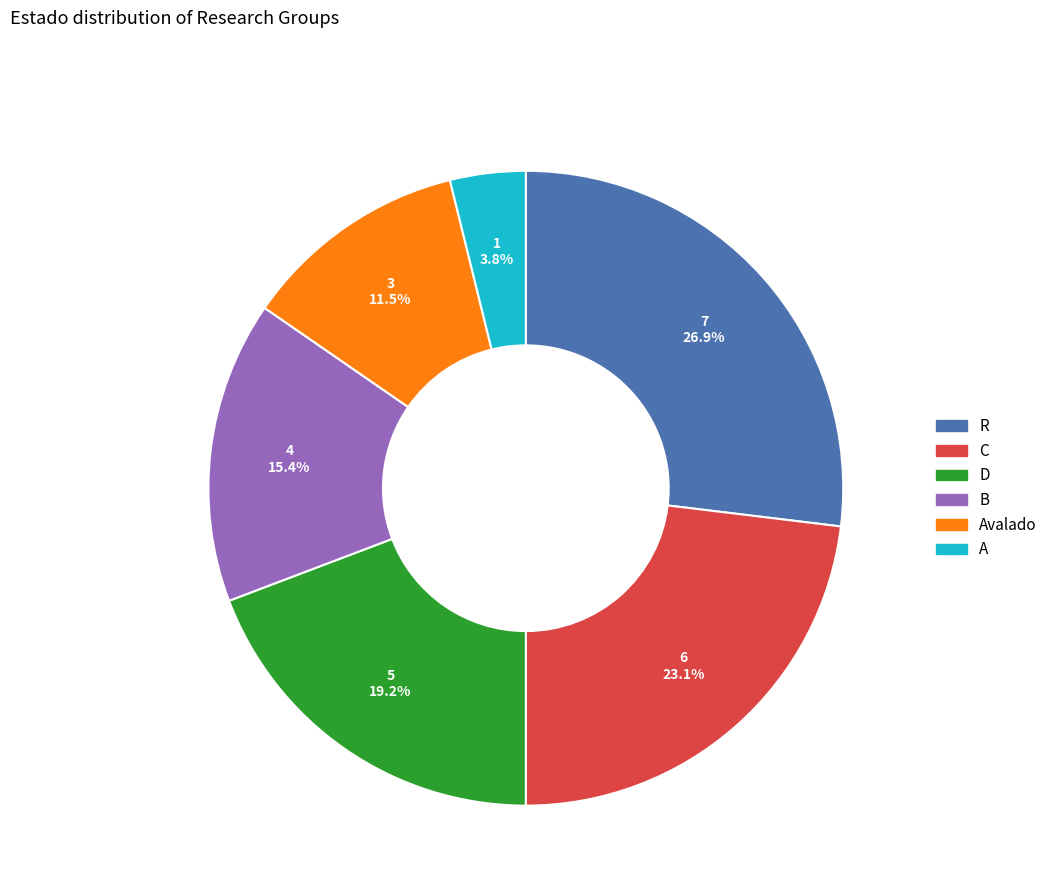

Is there any slice that represents more than half of the pie?

No